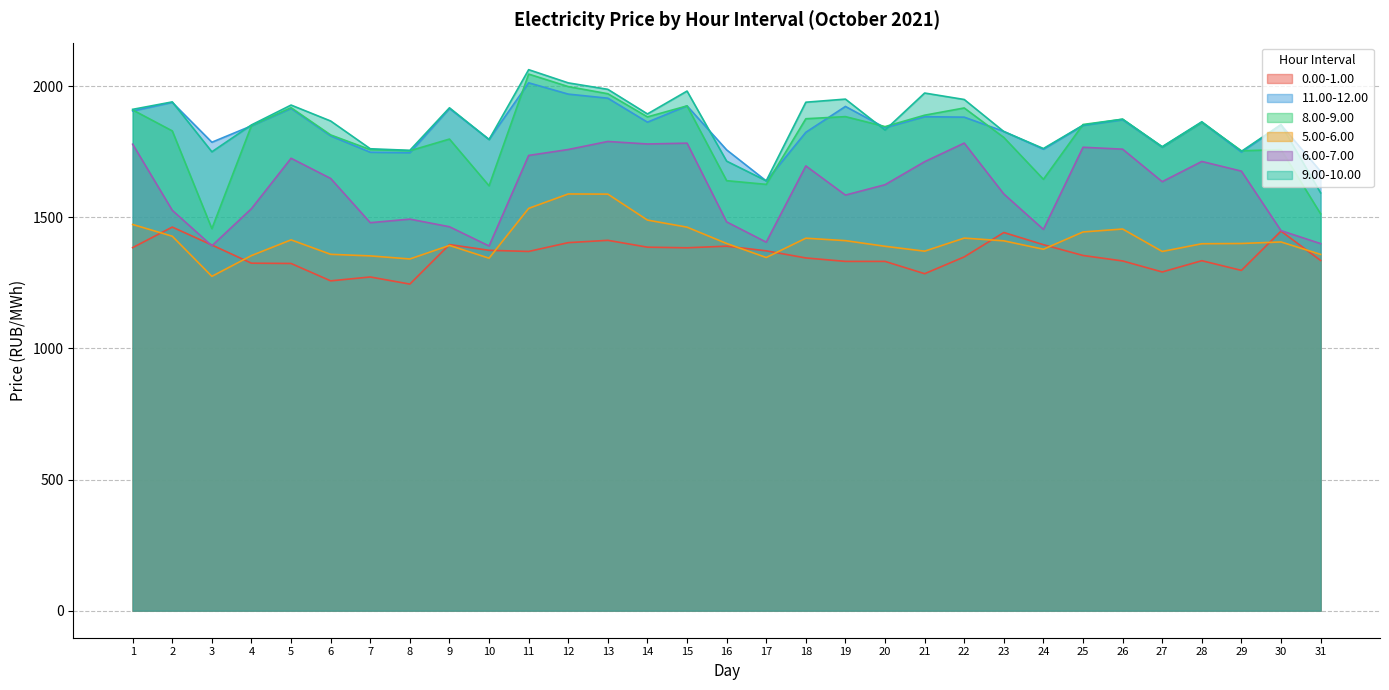

How many distinct data groups are displayed?

6